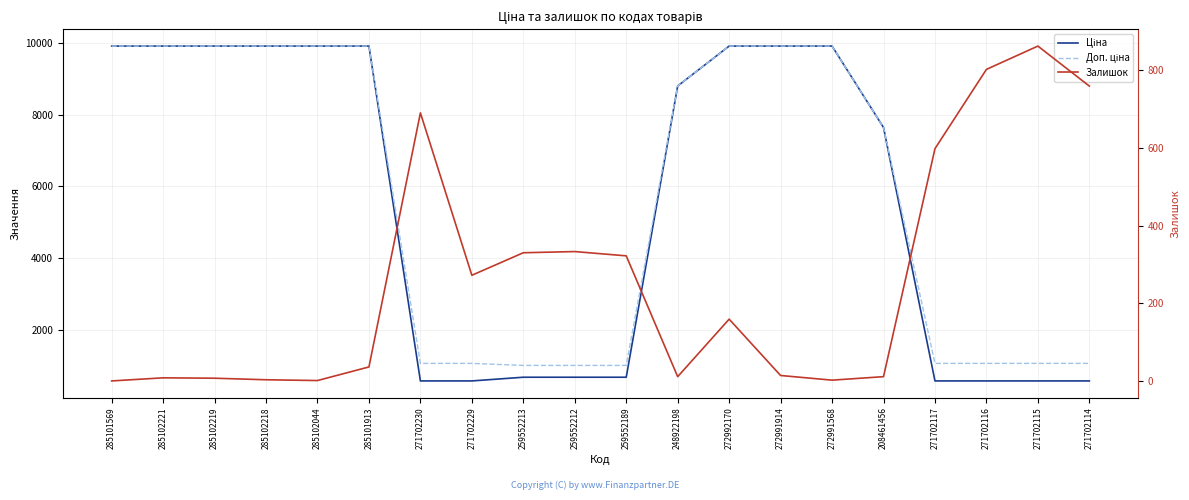

What is the average value of the Ціна series?

5560.0